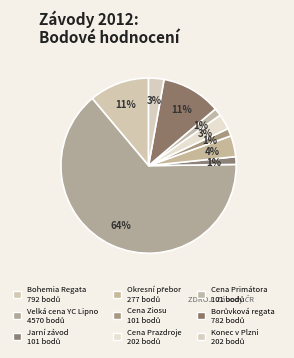

To the nearest percent, what is the difference between the Okresní přebor and Konec v Plzni slice percentages?

1%